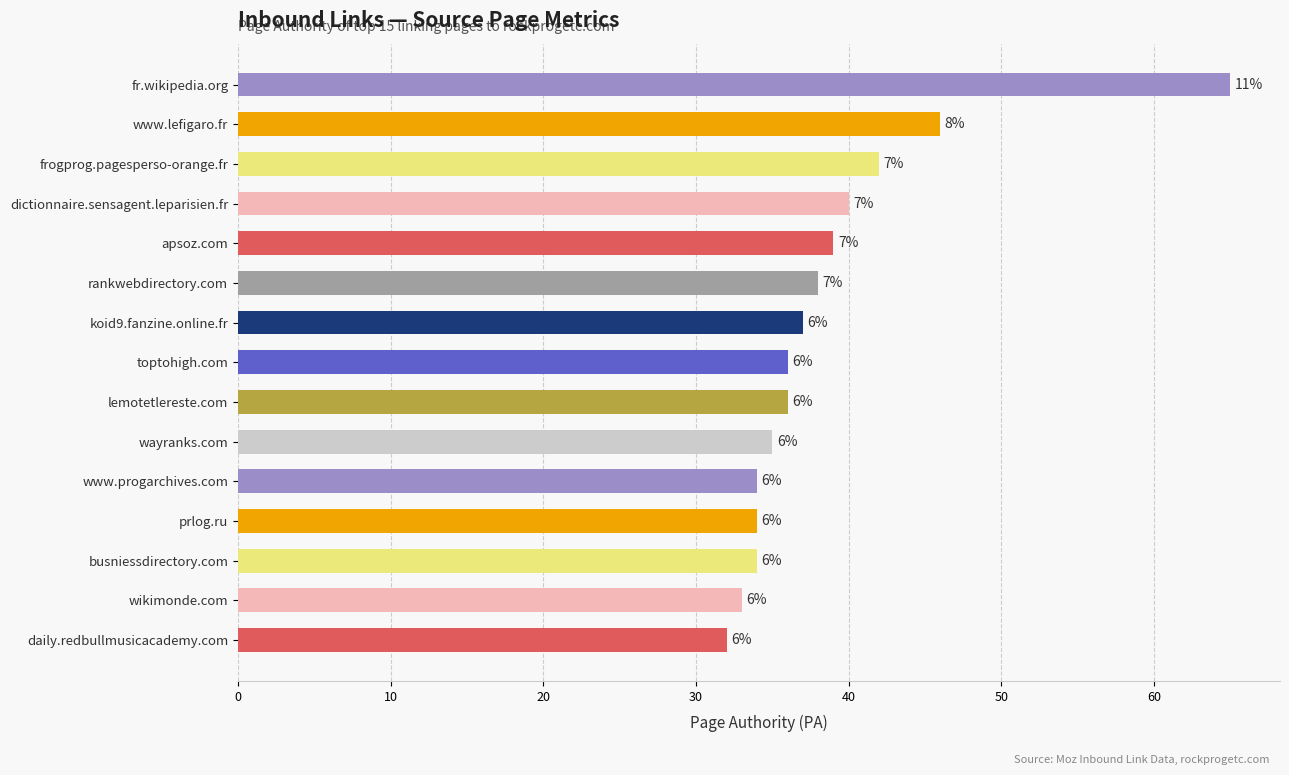

Are the bars horizontal?

Yes